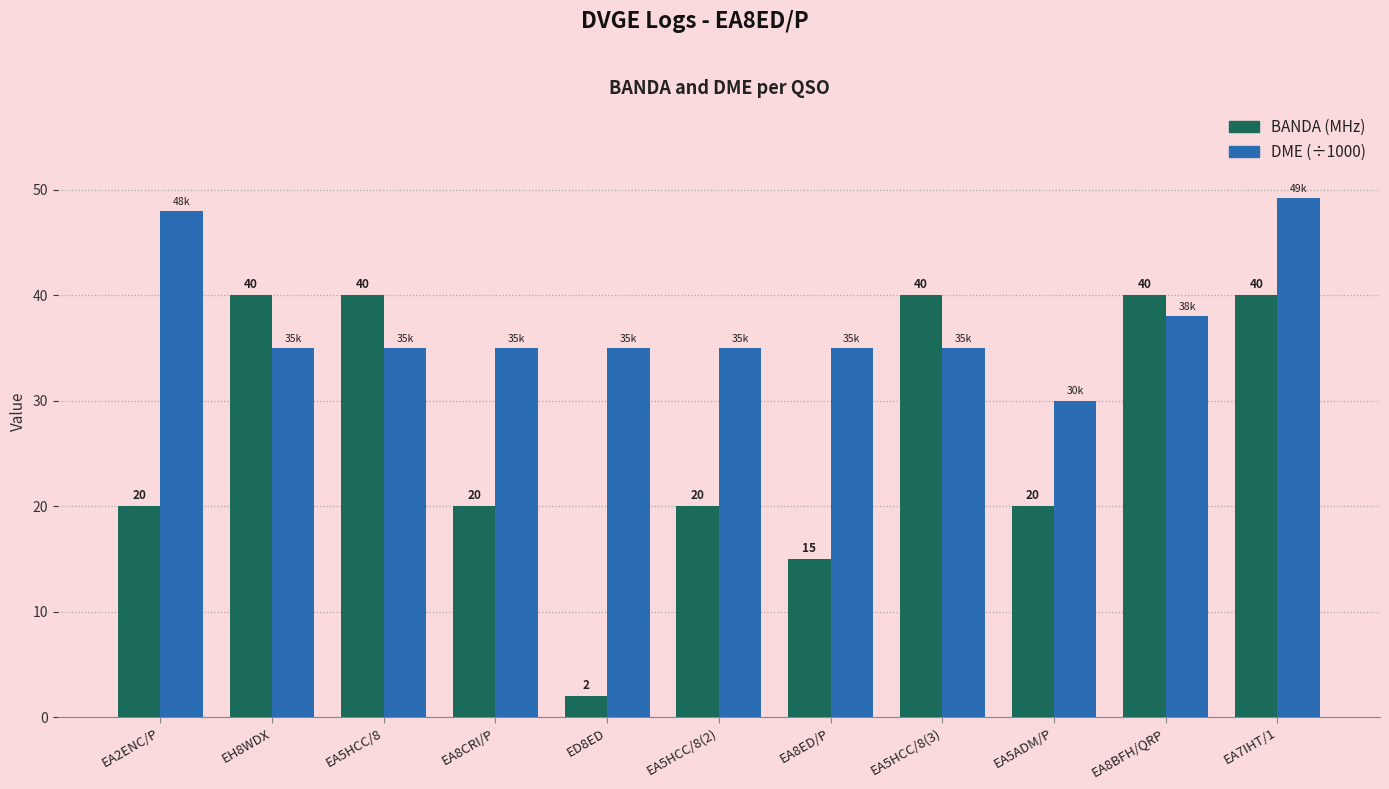

How many values in the DME (÷1000) series exceed 35?

10